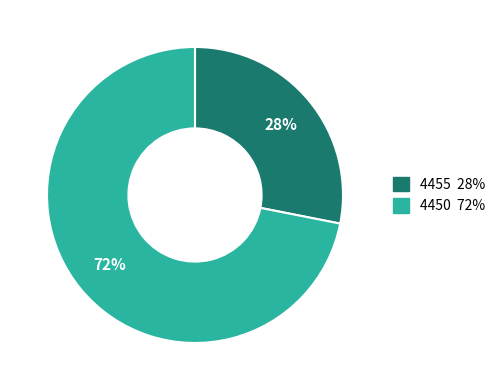

Do 4450 and 4455 together represent more than half of the pie?

Yes